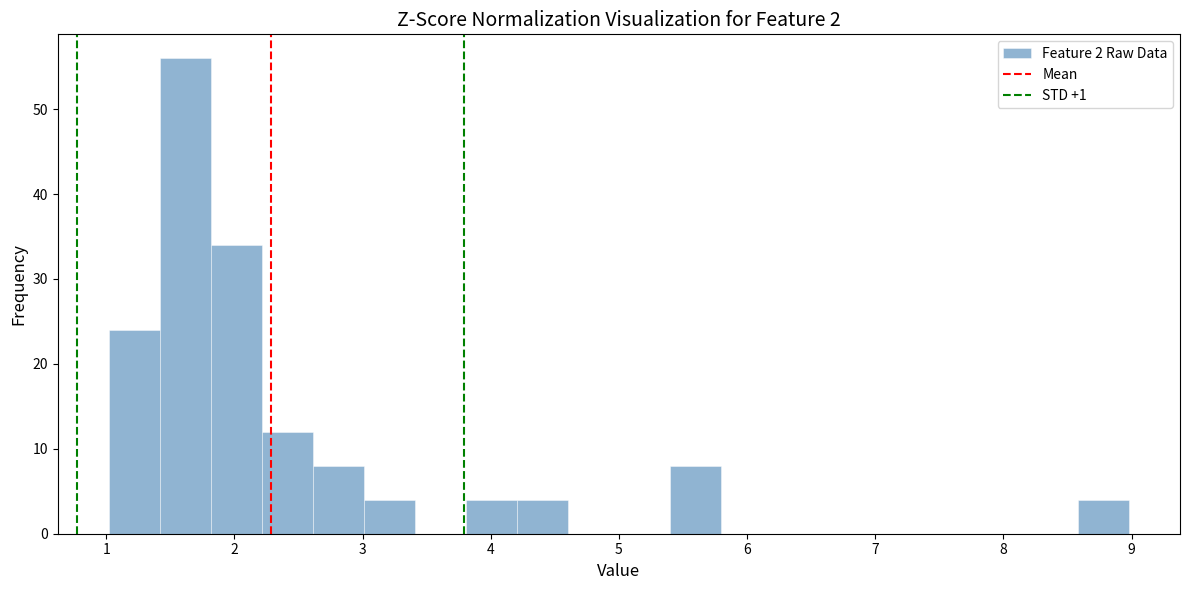

Read against the x-axis, roughly where is the centre of the tallest bar?

1.6